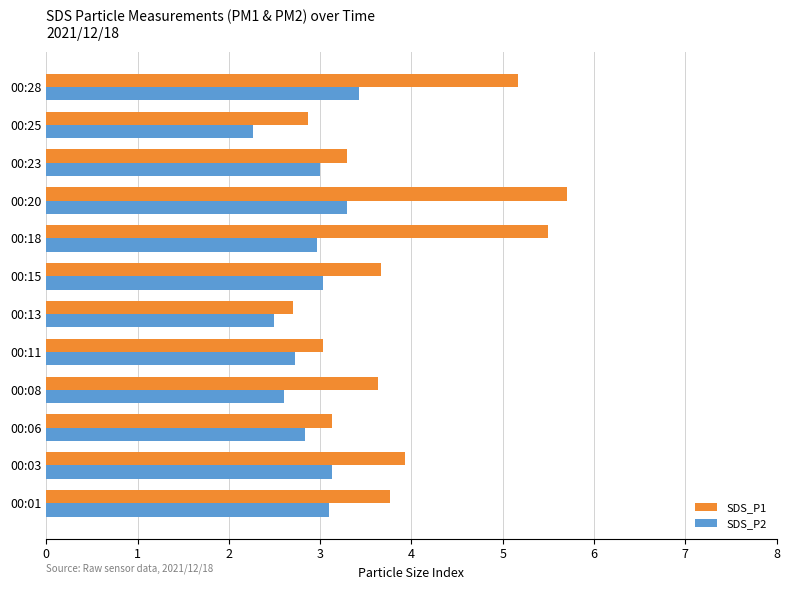

What is the minimum value shown in the chart?

2.3